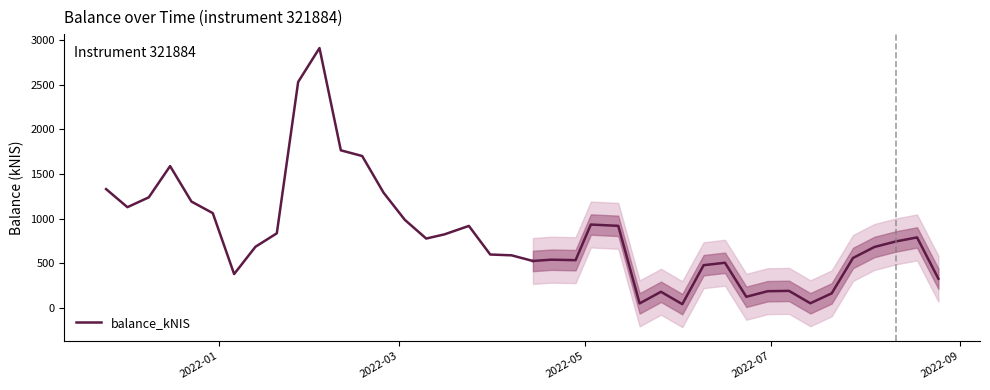

How many data points are above 1060?

11